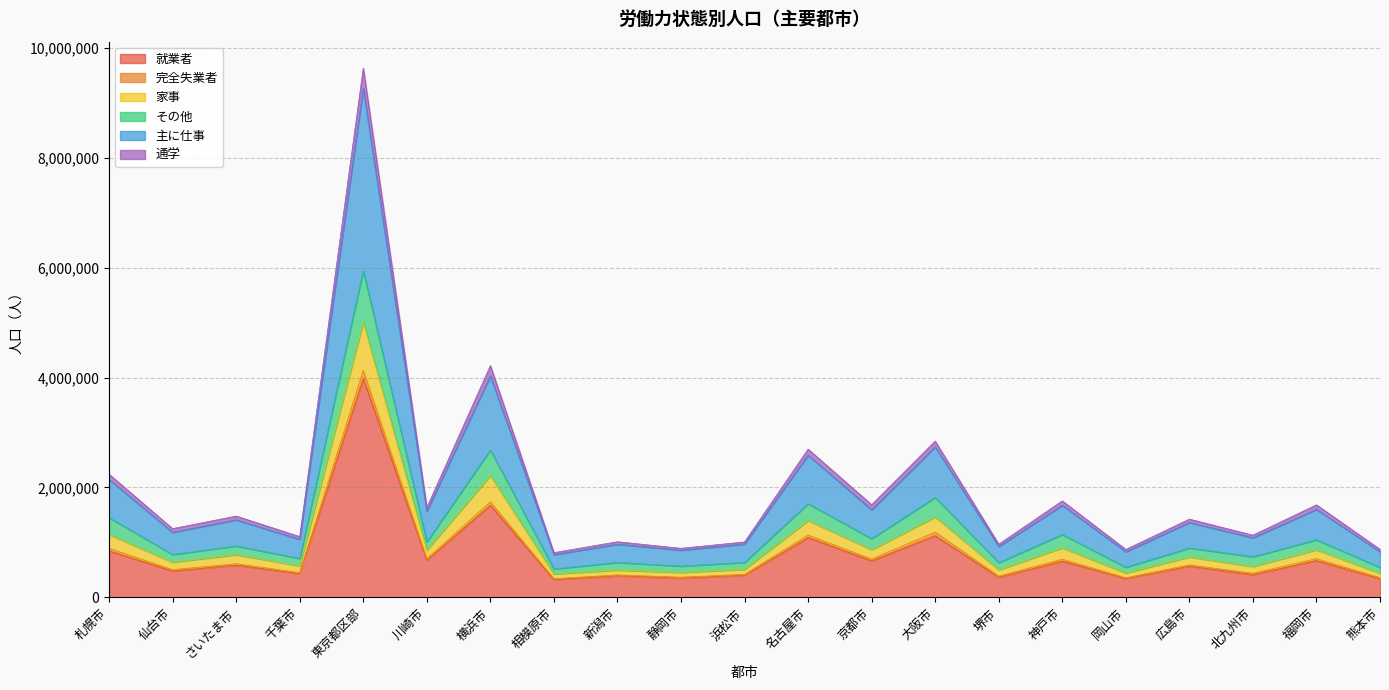

At which category is the sum across all series the highest?

東京都区部